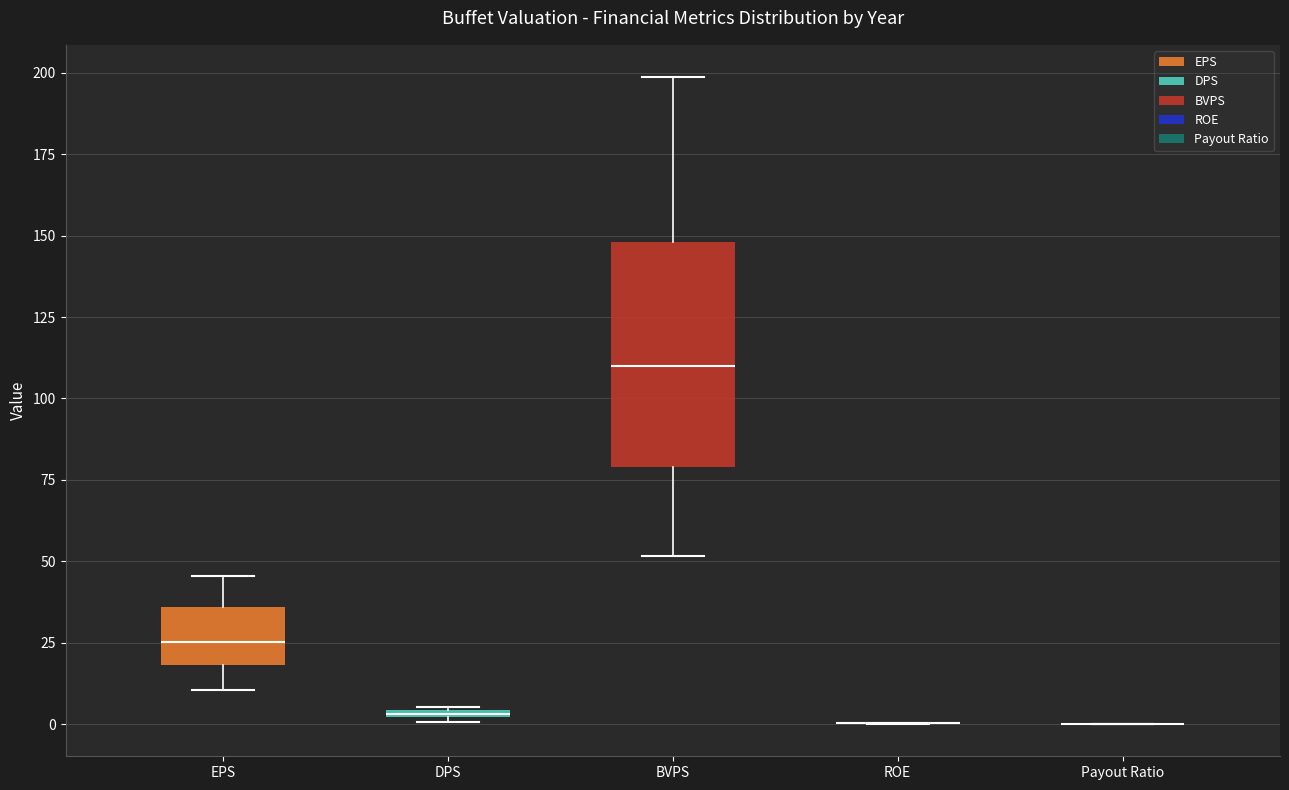

Which box is the tallest, from its lower edge to its upper edge?

BVPS